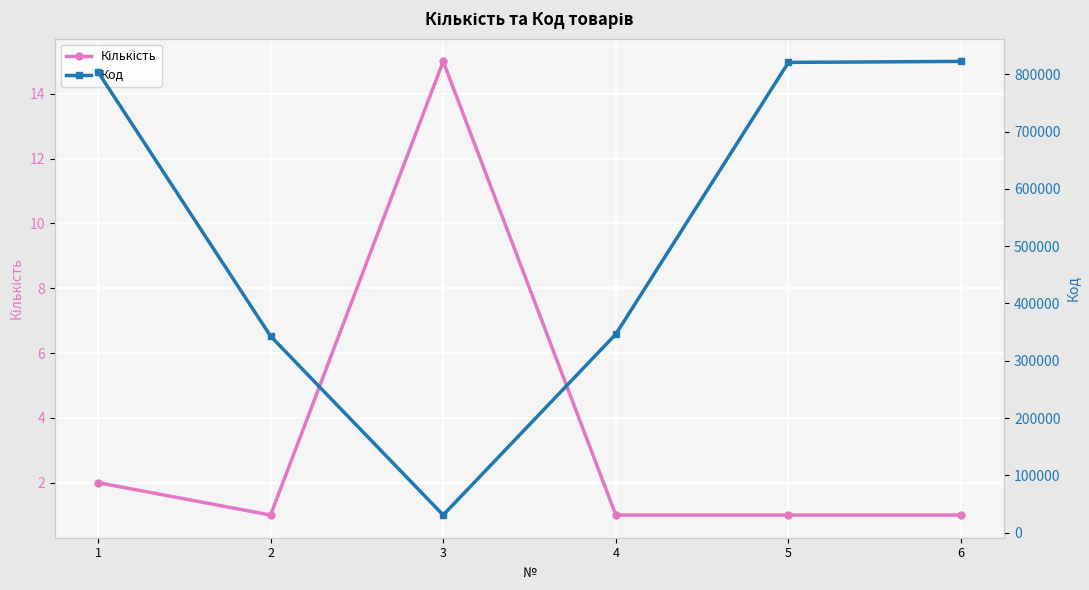

What is the maximum value shown in the chart?

822359